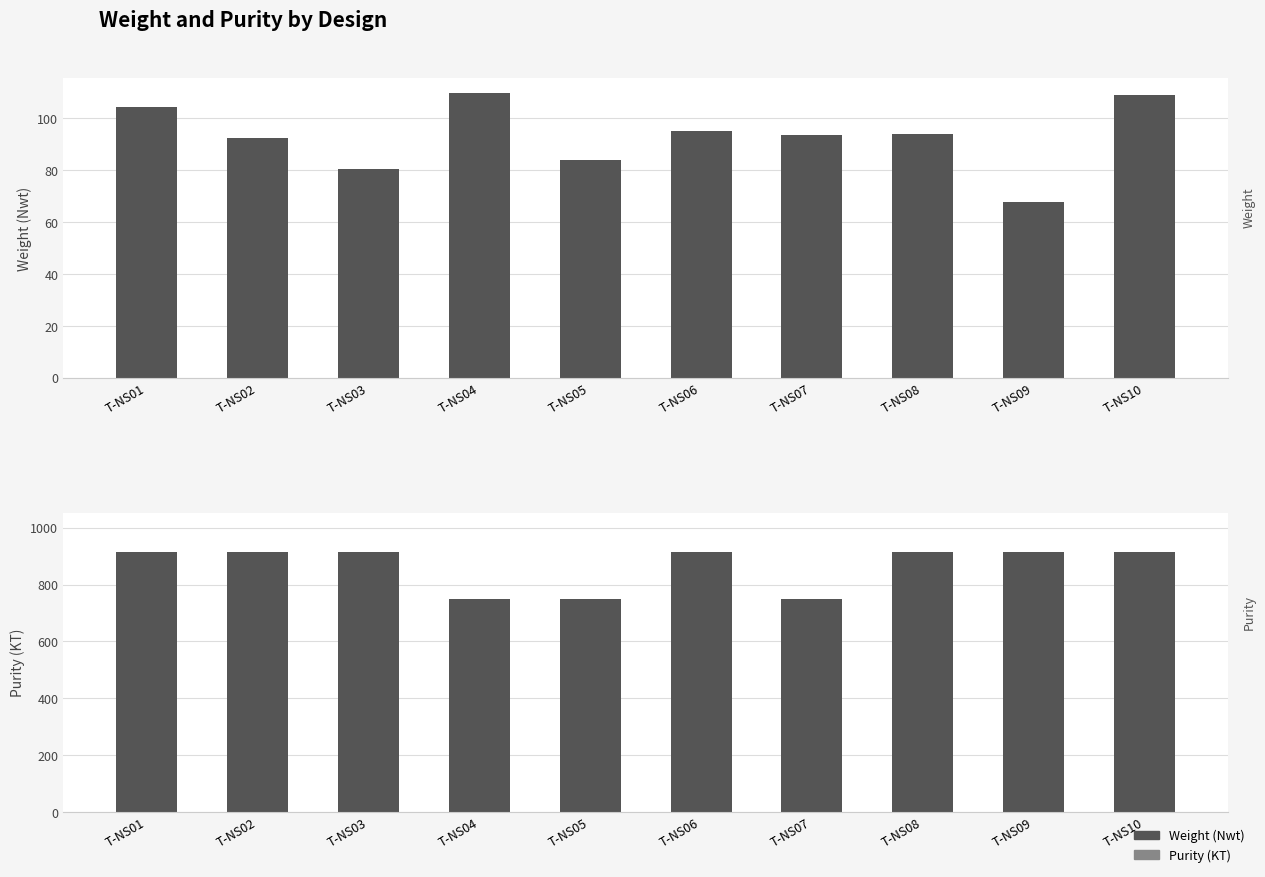

Between T-NS06 and T-NS10, which series saw the biggest shift?

Weight